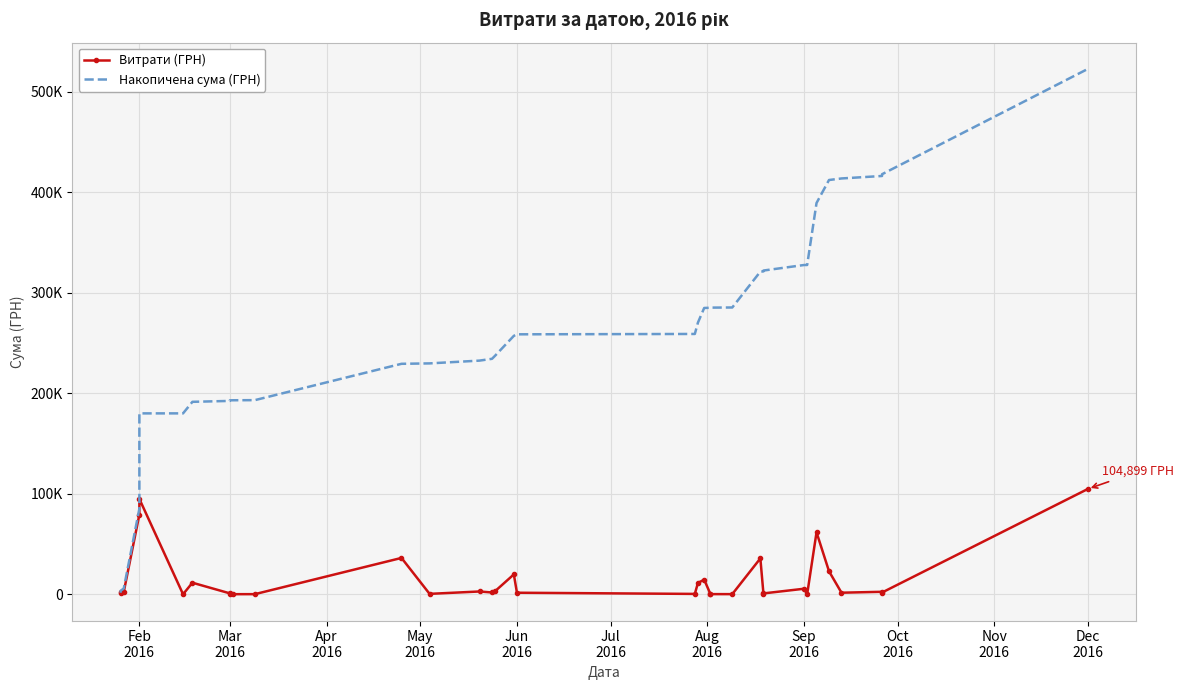

What is the difference between the second highest and second lowest values in the Накопичена сума (ГРН) series?

414727.8